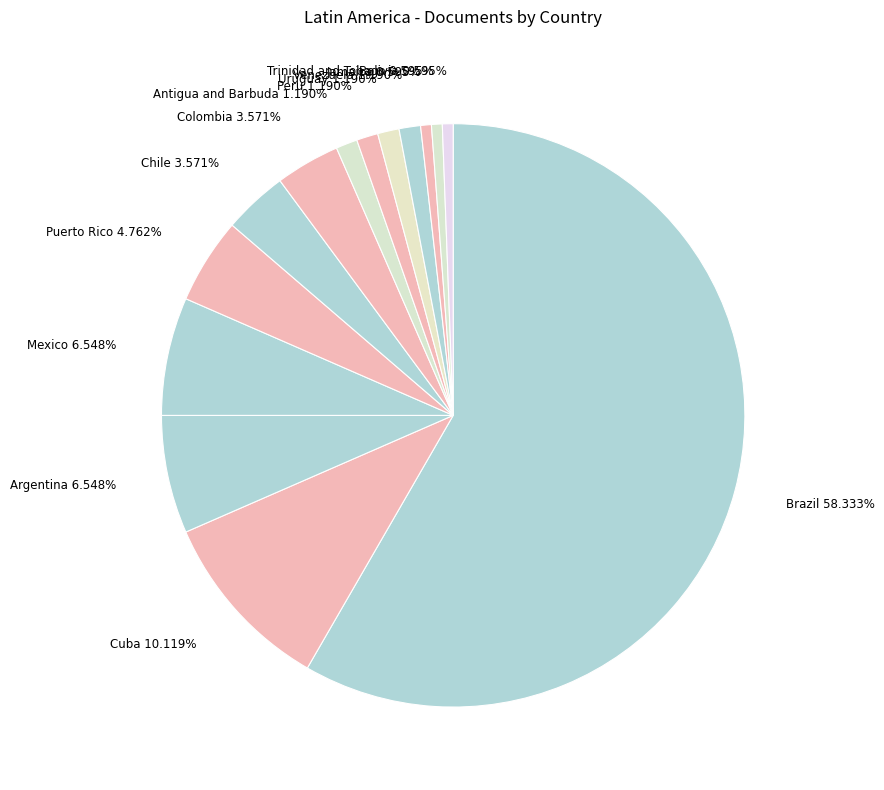

The Peru slice represents 1% of the pie. True or false?

True